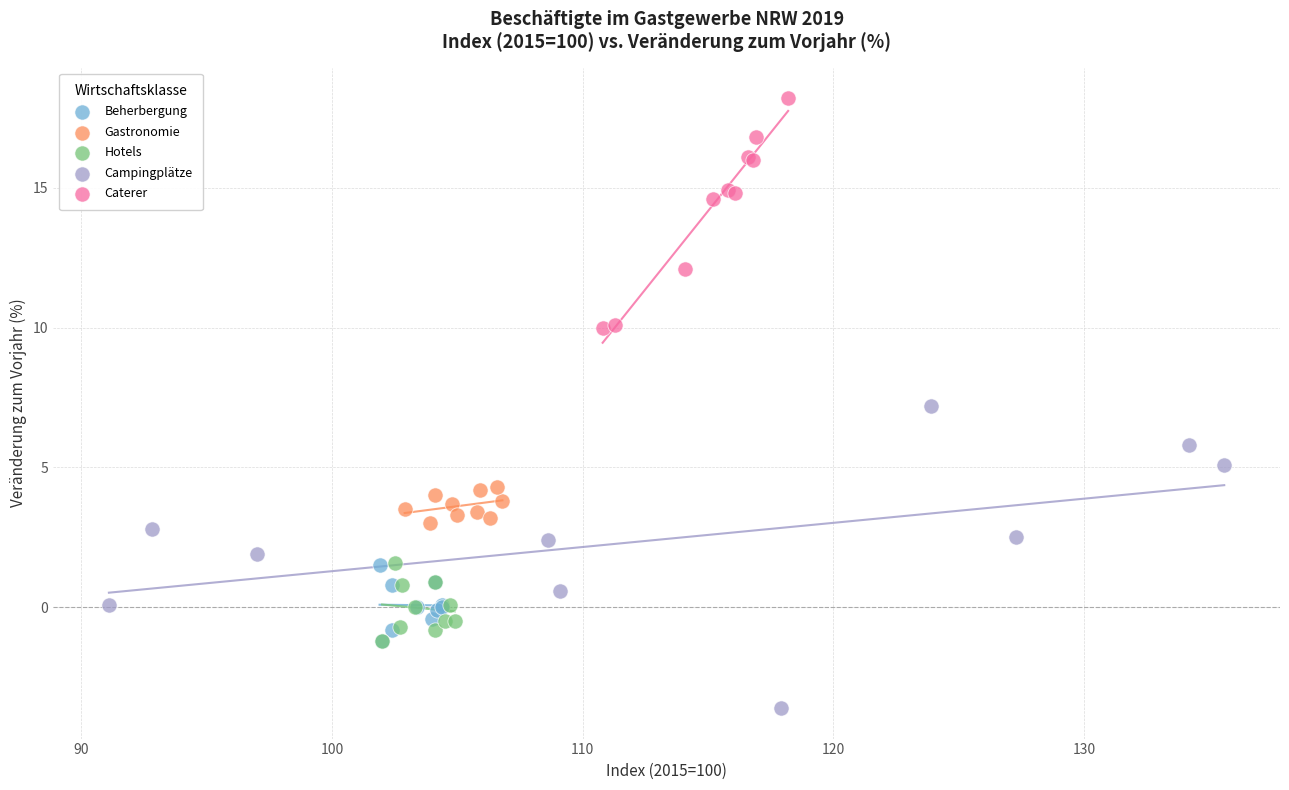

Which series reaches the maximum Y coordinate?

Caterer